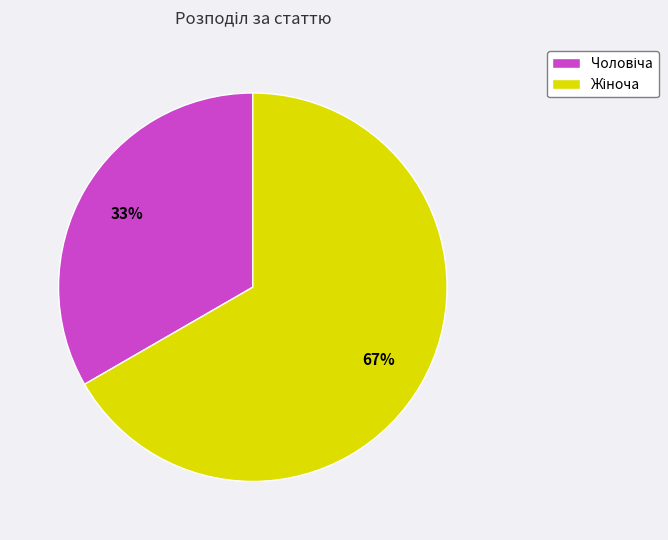

How many slices are in this pie chart?

2